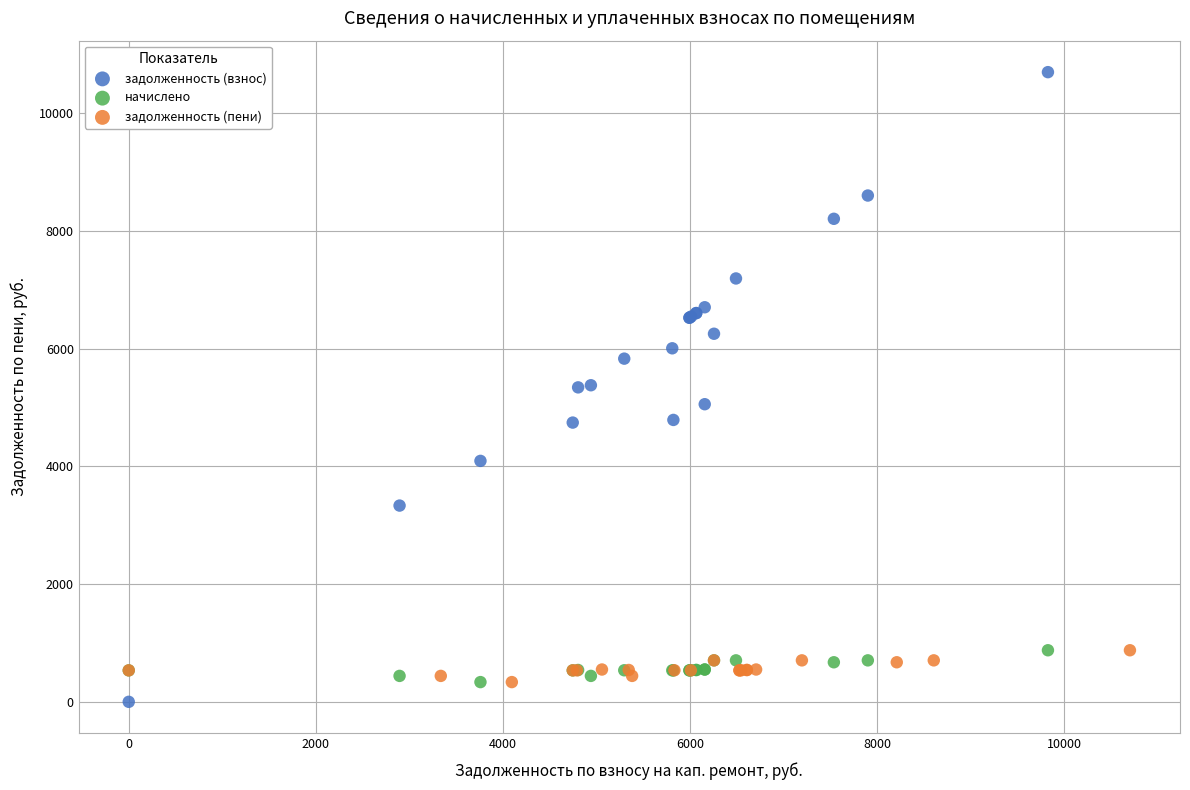

Which series has the widest spread of Y values?

задолженность (взнос)